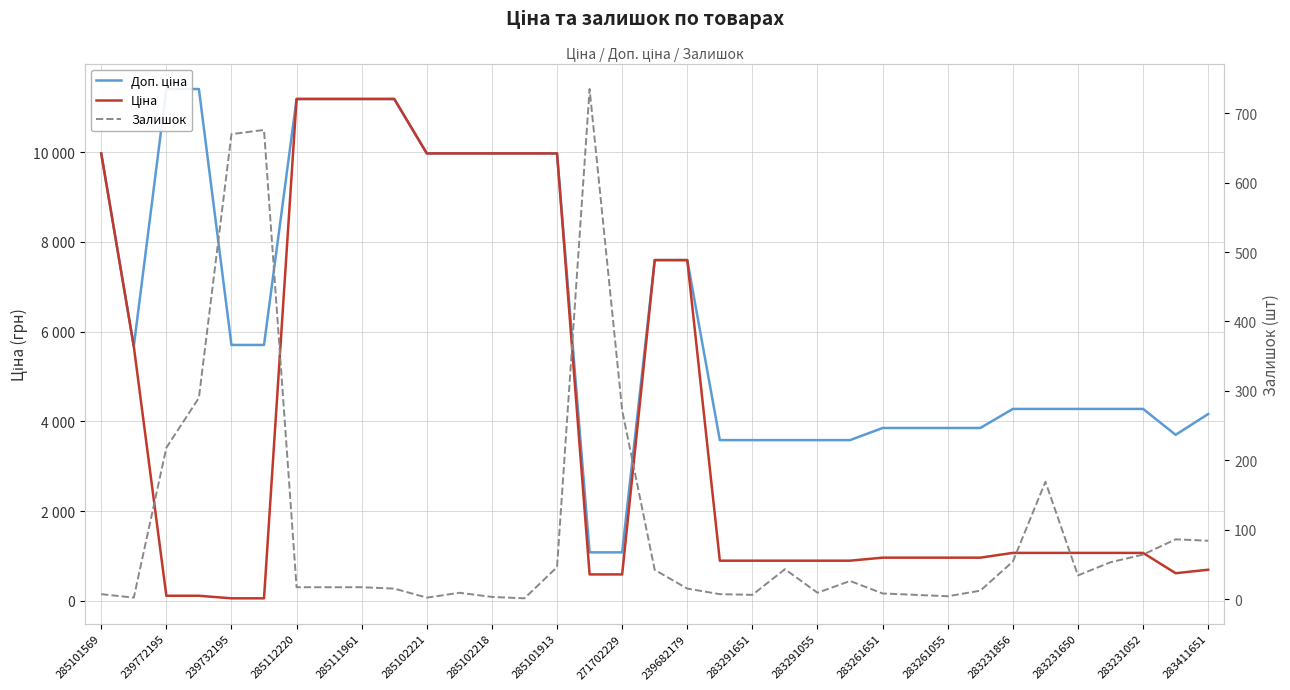

Is it true that Залишок equals 45.4 at 23?

False